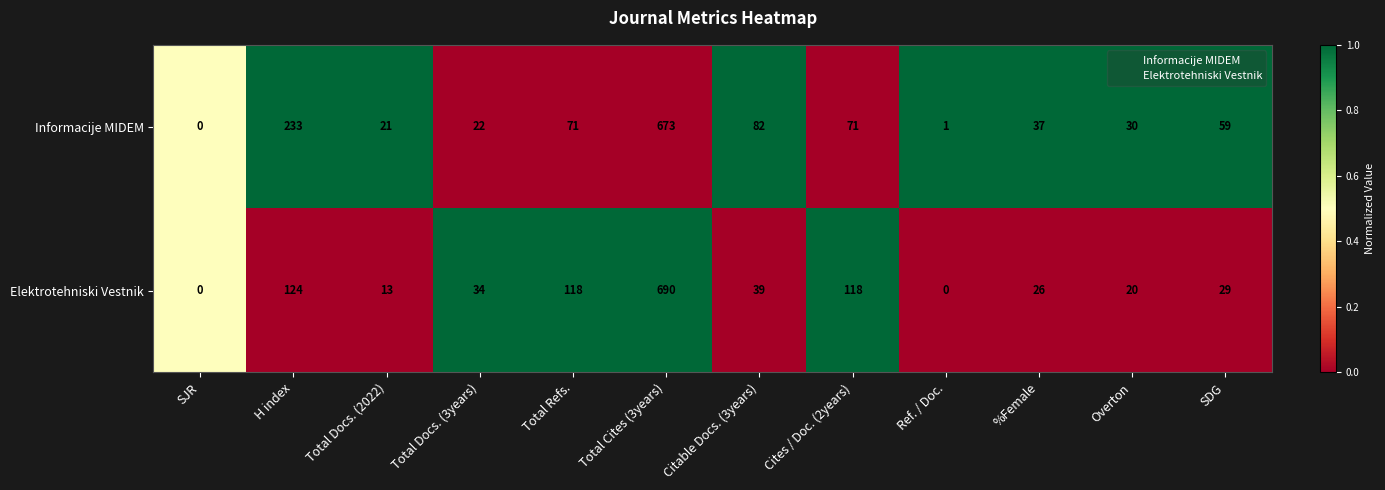

Which label corresponds to the largest value in the chart?

Total Cites (3years)